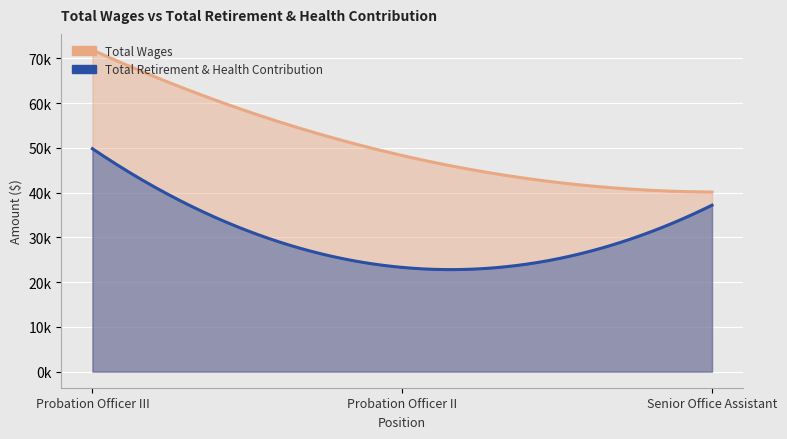

How many lines are shown in the chart?

2